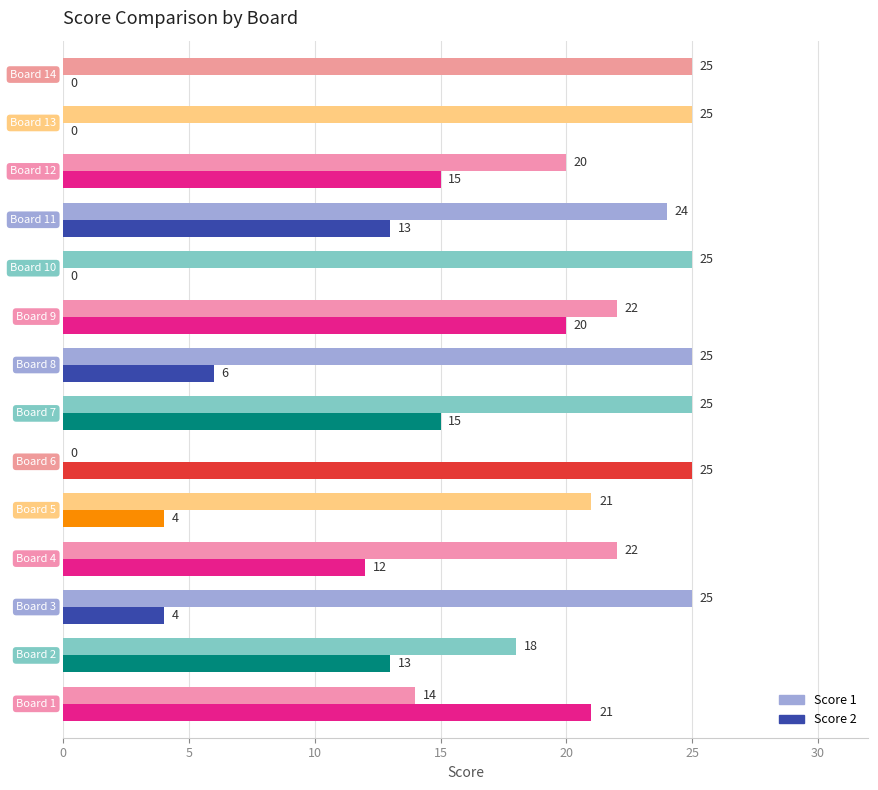

Which series has the largest total across all categories?

Score 1